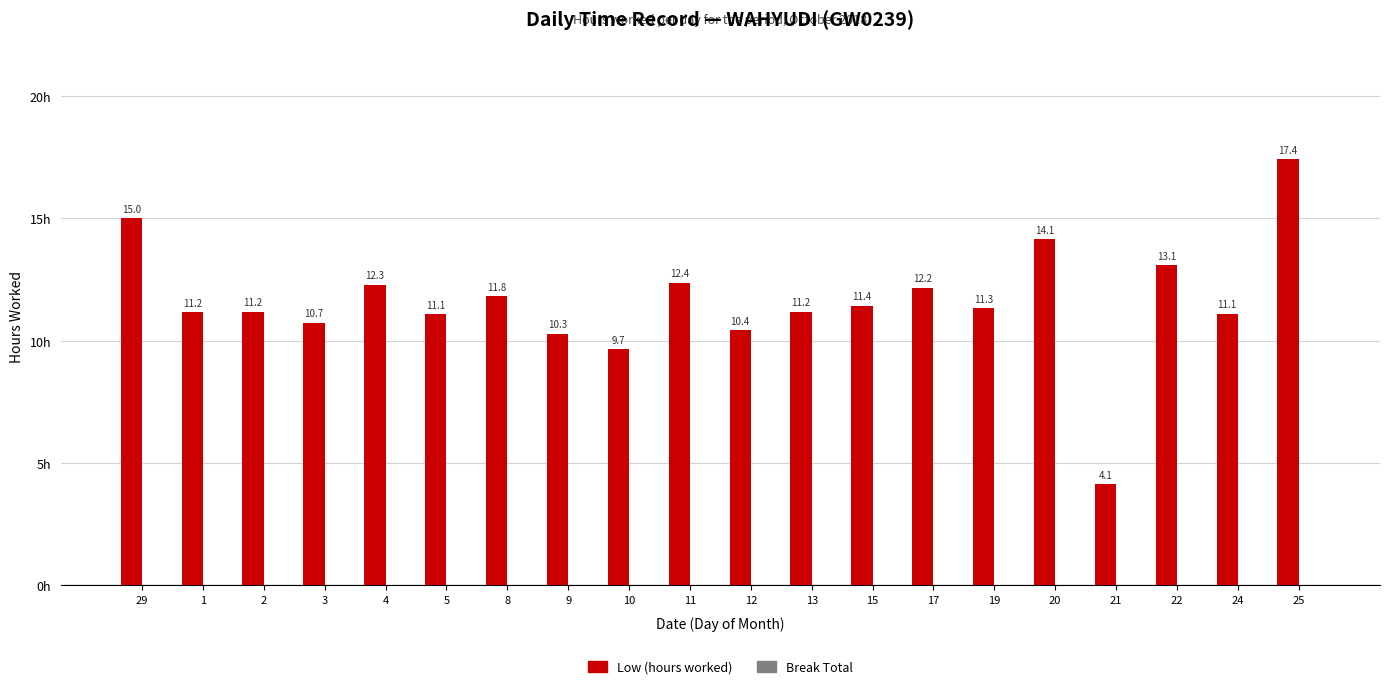

Between 9 and 19, which is larger?

19